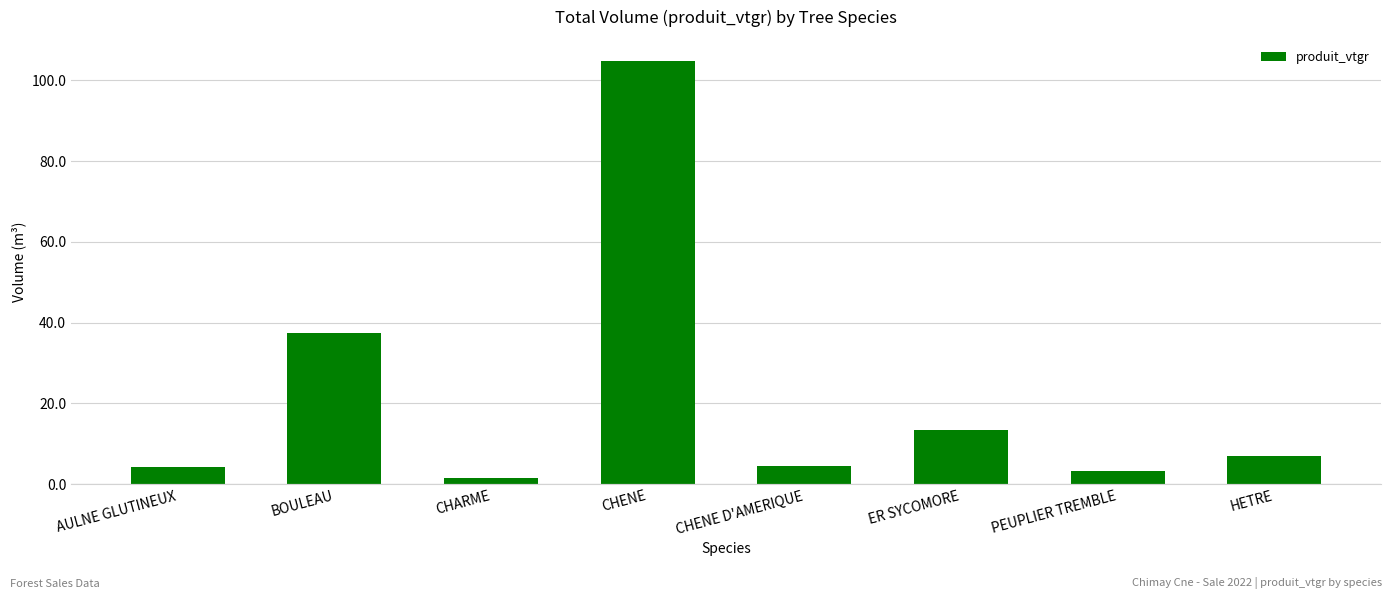

What is the minimum value shown in the chart?

1.5